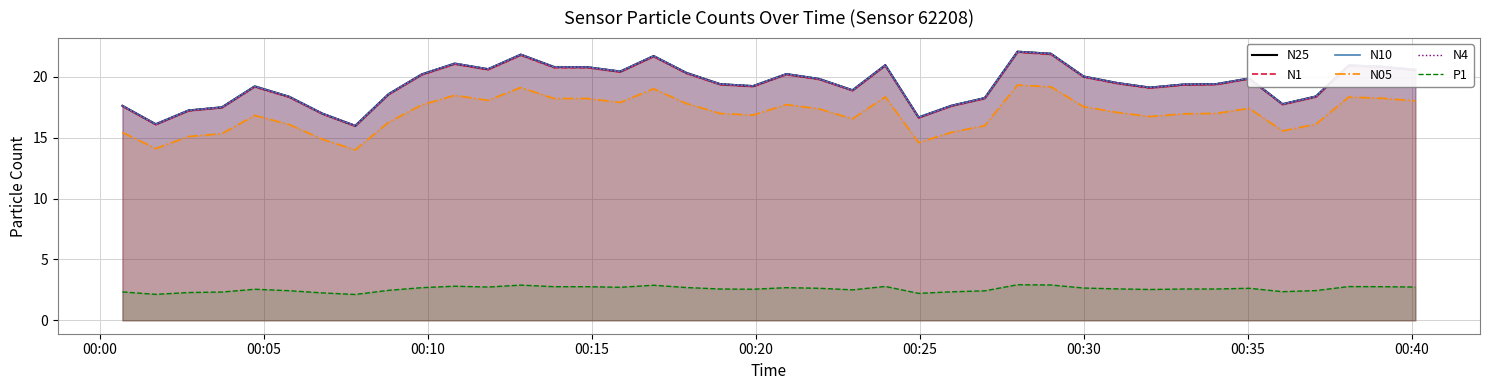

What is the minimum value shown in the chart?

2.1